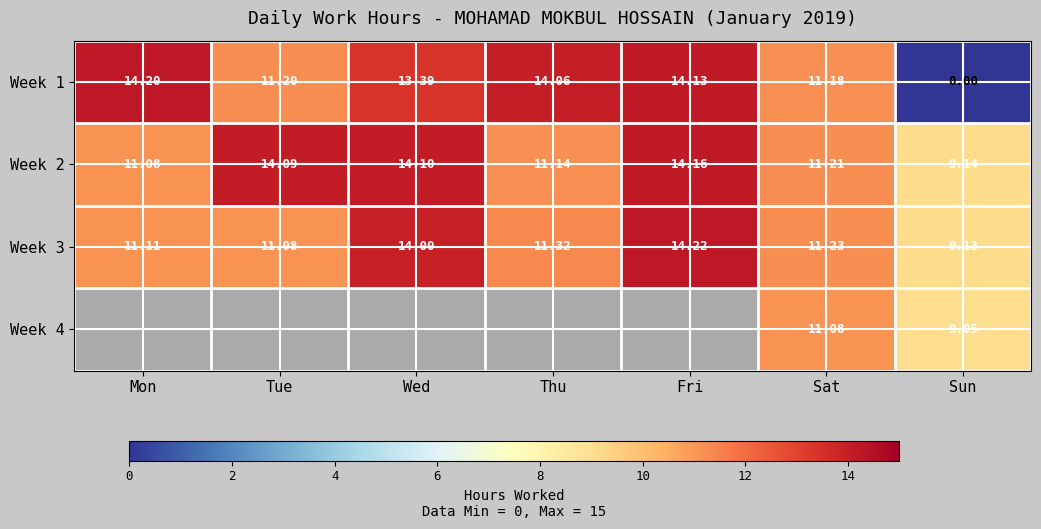

At which label does Week 1 reach its peak?

Mon